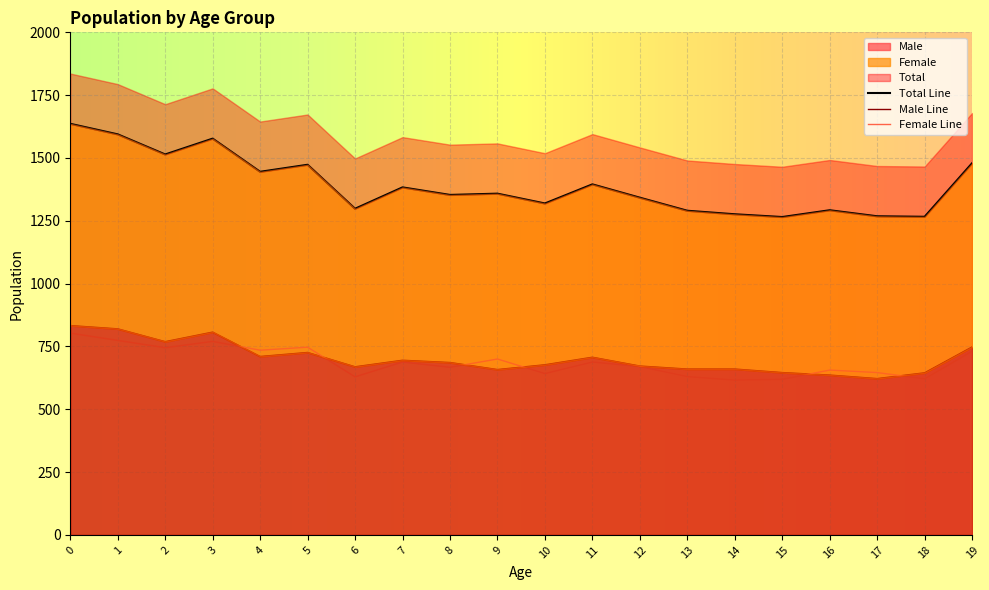

Count the number of categories in the chart.

20